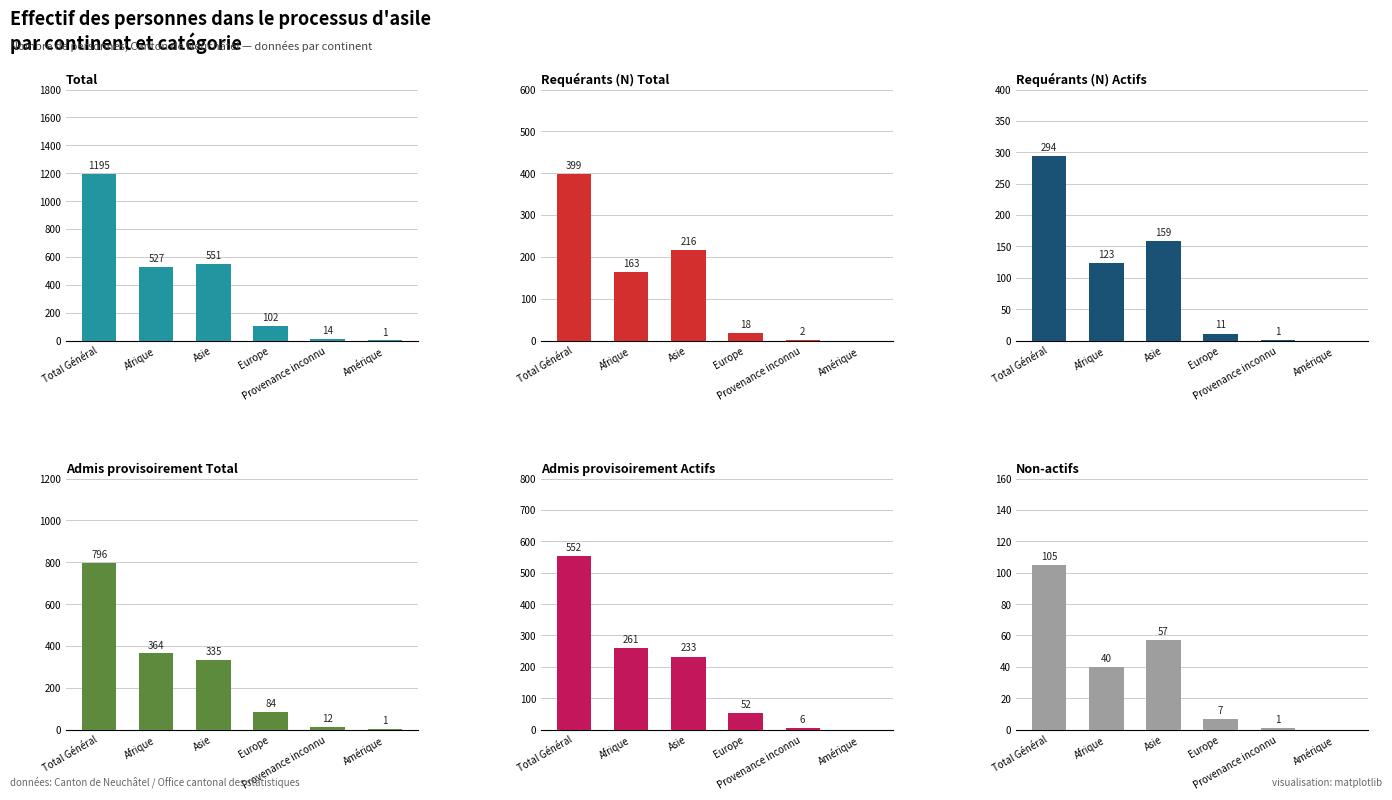

Between Afrique and Amérique, which series saw the biggest shift?

Total